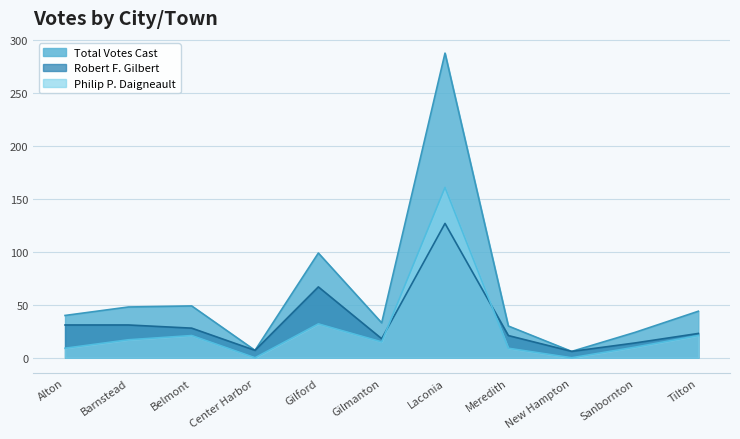

True or false: Total Votes Cast and Robert F. Gilbert intersect in this chart.

False